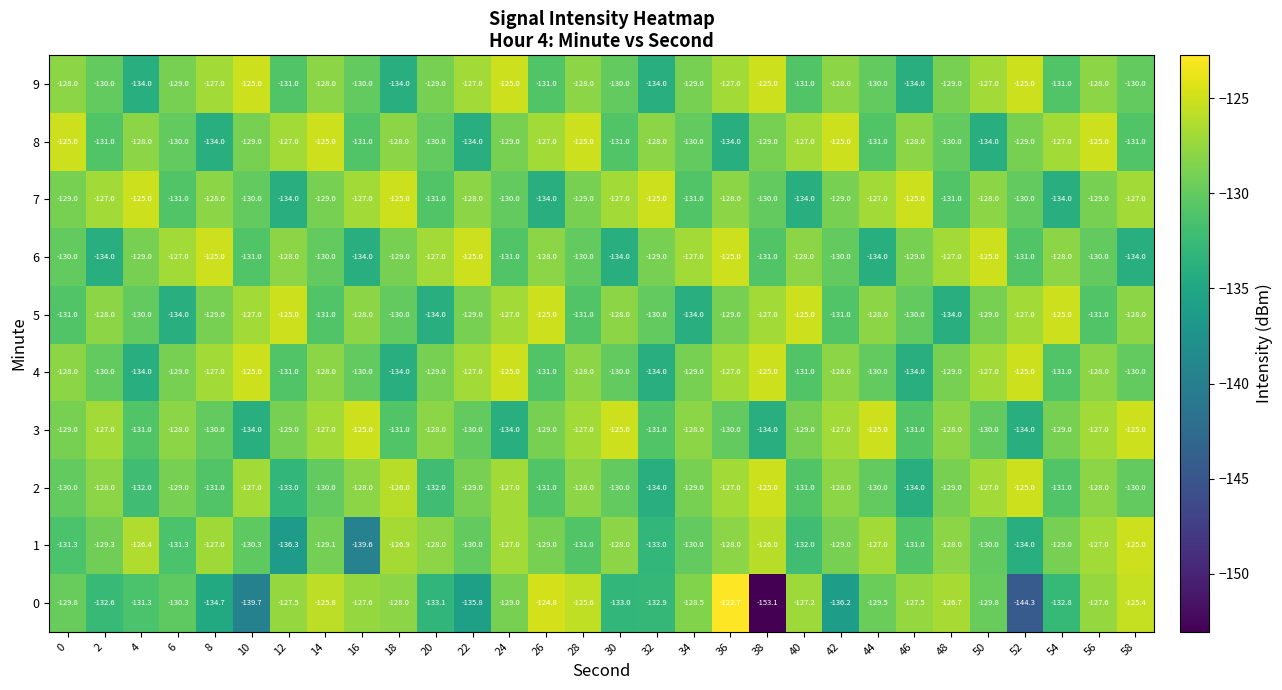

At which category is the sum across all series the highest?

36